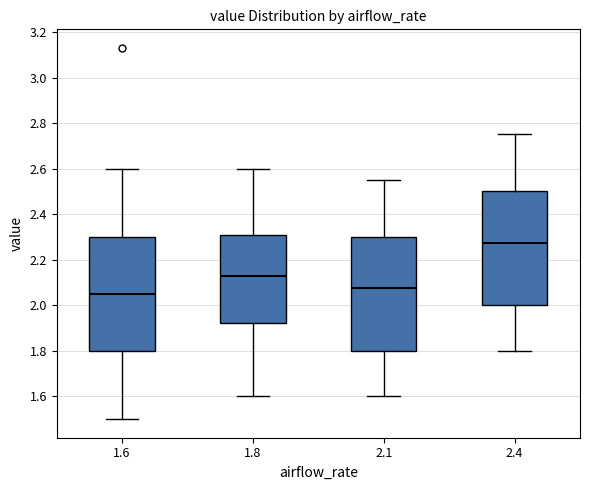

Reading left to right, read every box against the y-axis: the position of its median line, the range the box covers, and the ends of its whiskers. The values are not printed on the chart, so give them approximately, as read against the axis.

1.6: median 2.06, box 1.80 to 2.30, whiskers 1.50 to 2.60
1.8: median 2.14, box 1.92 to 2.30, whiskers 1.60 to 2.60
2.1: median 2.08, box 1.80 to 2.30, whiskers 1.60 to 2.56
2.4: median 2.28, box 2.00 to 2.50, whiskers 1.80 to 2.76